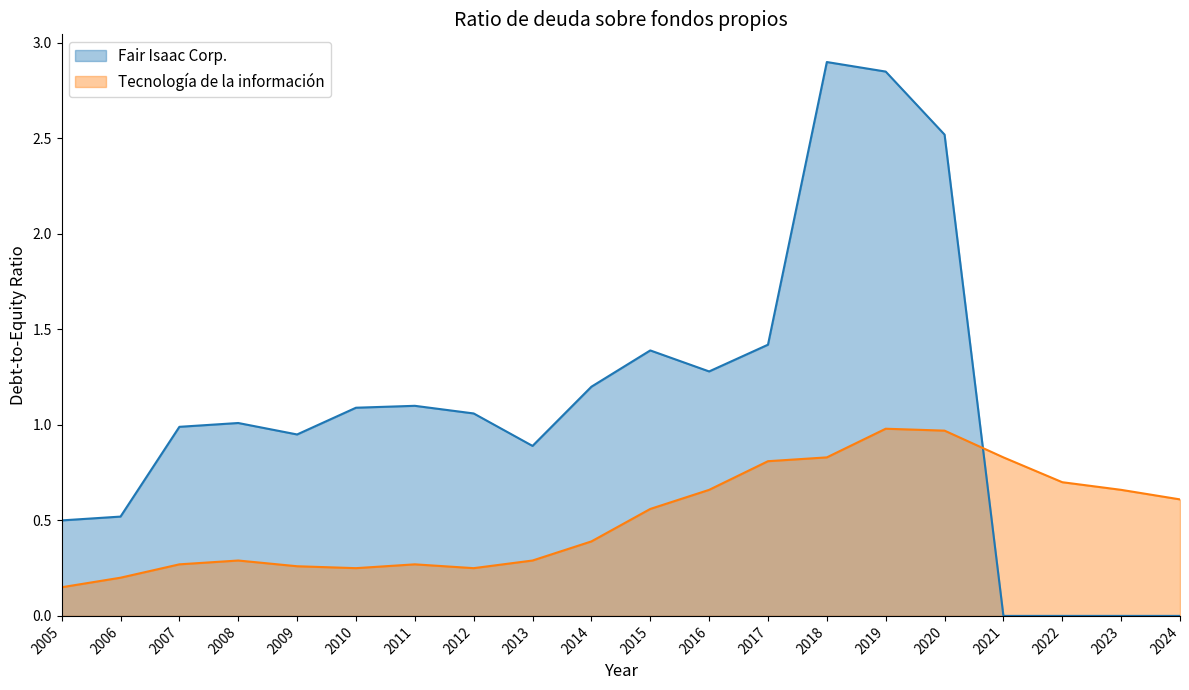

Rank the series at 2022 from lowest to highest value.

Fair Isaac Corp., Tecnología de la información